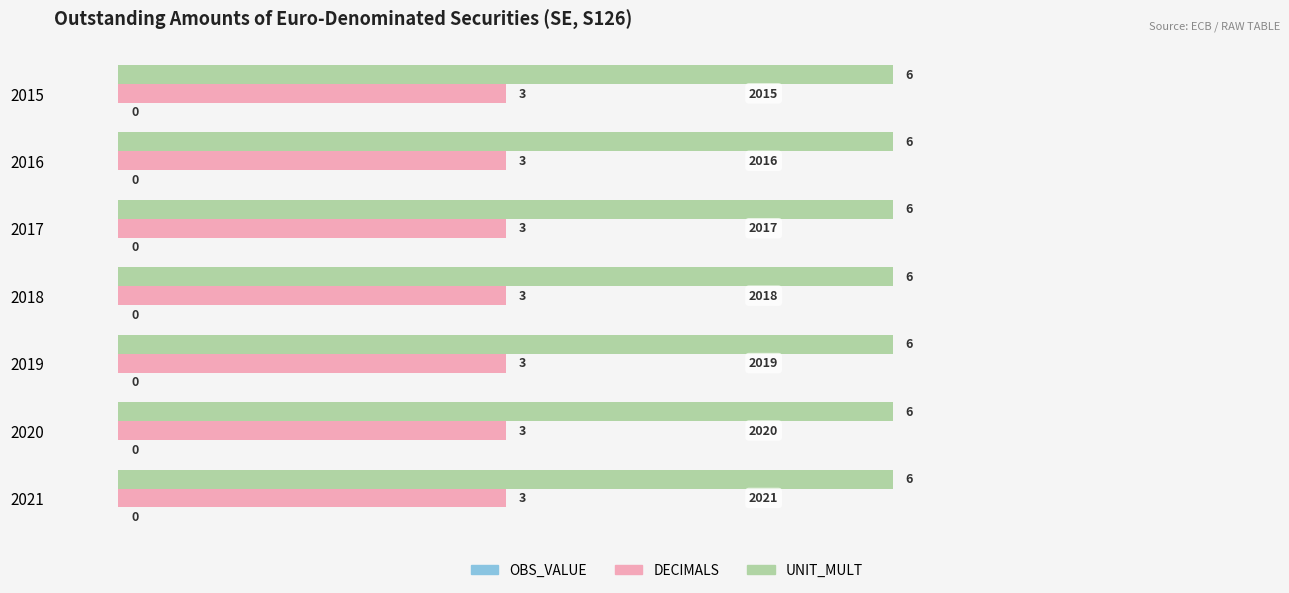

Is the value of UNIT_MULT at 2017 greater than the value of DECIMALS at 2017?

Yes